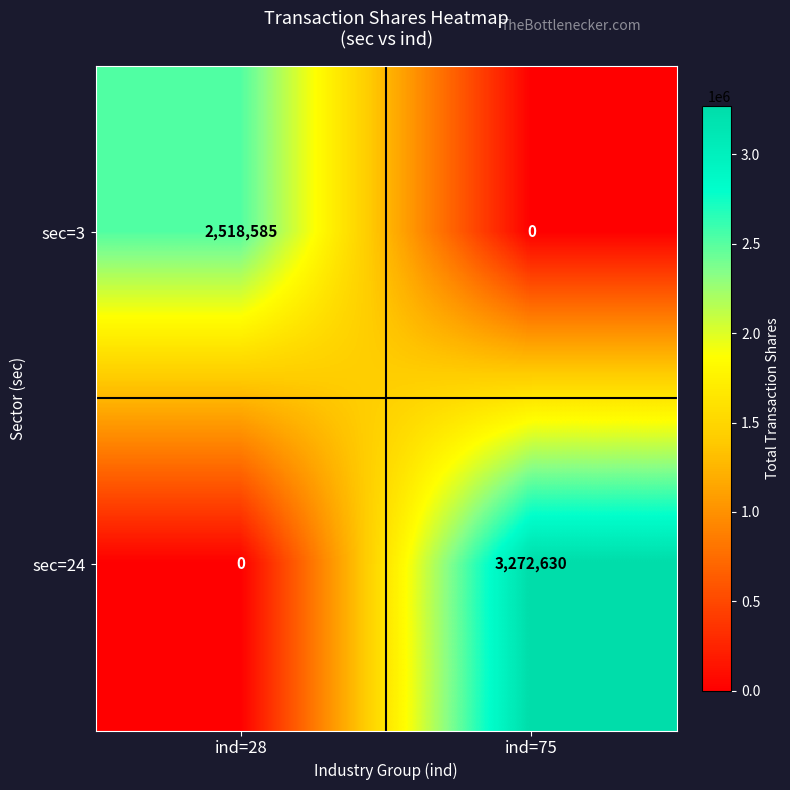

Where is sec=24 nearest to the value 1636315?

ind=28